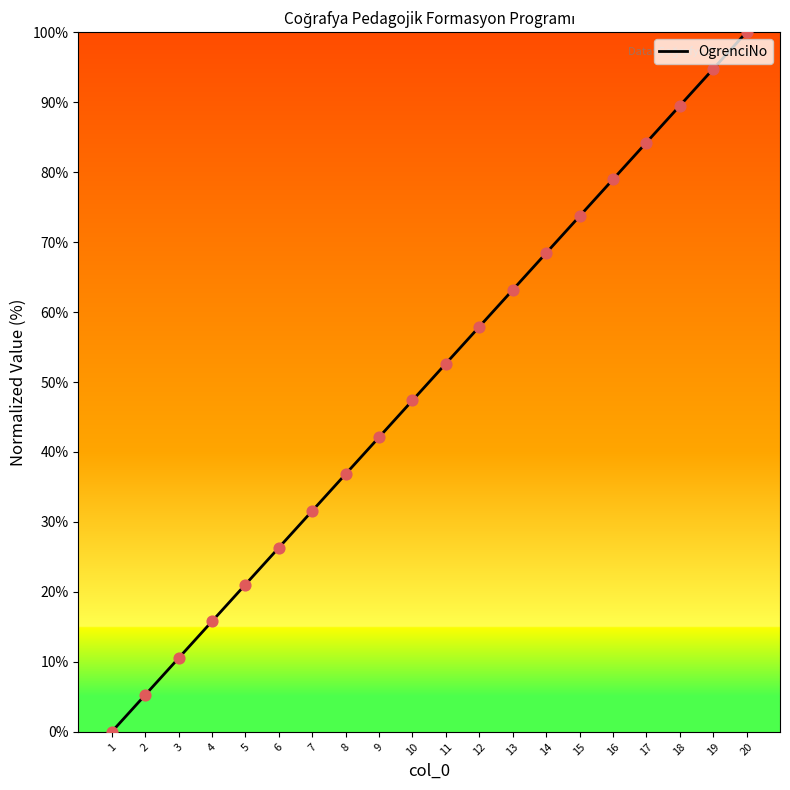

Which has a higher value, 3 or 17?

17